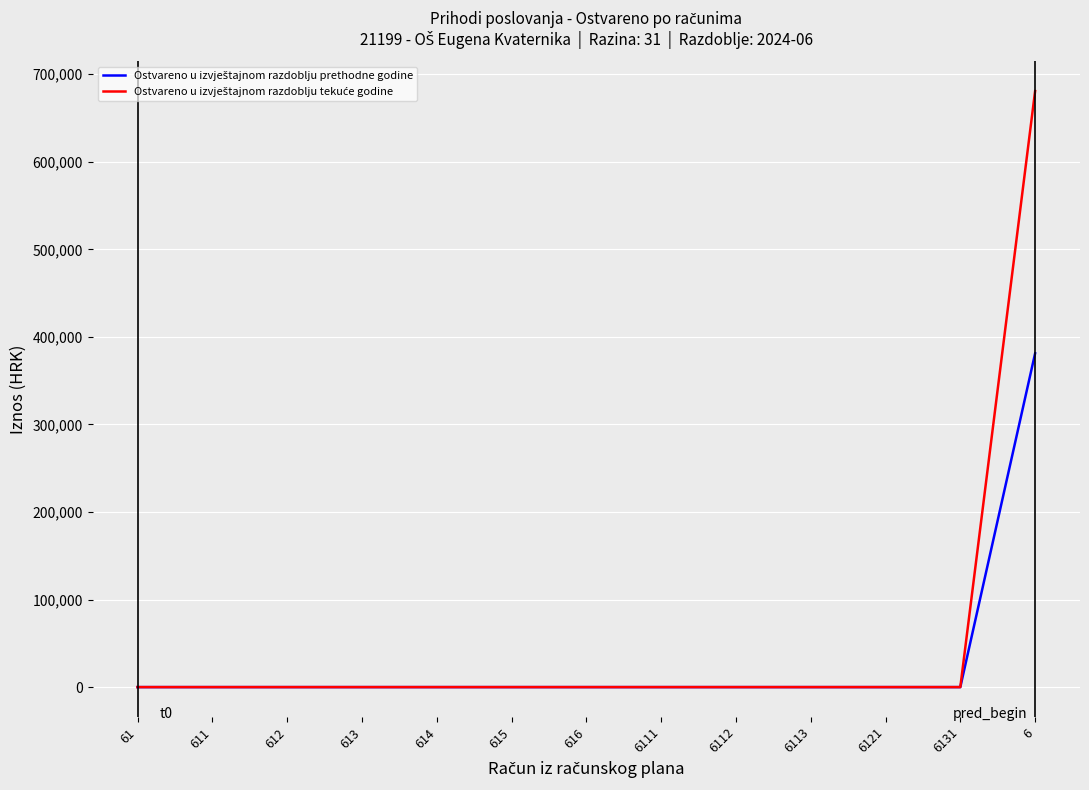

At which category is the sum across all series the highest?

6